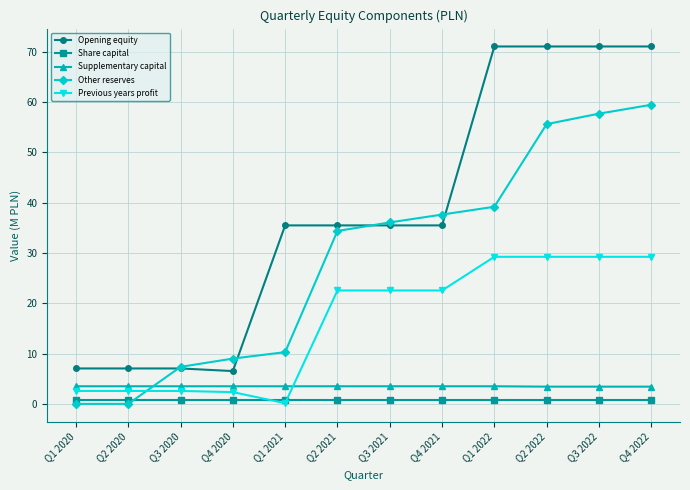

At which label does Previous years profit first exceed 22?

Q2 2021